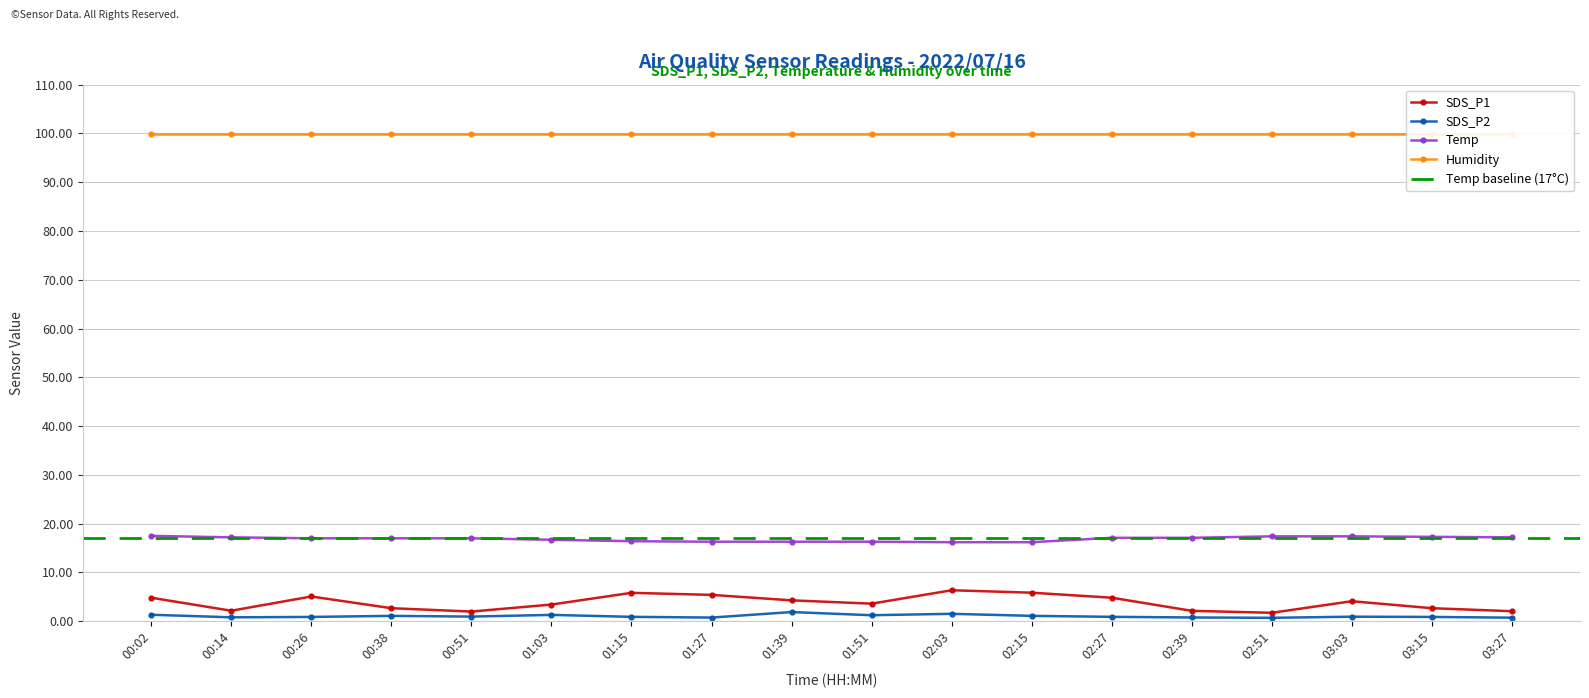

What is the average value of the SDS_P1 series?

3.8